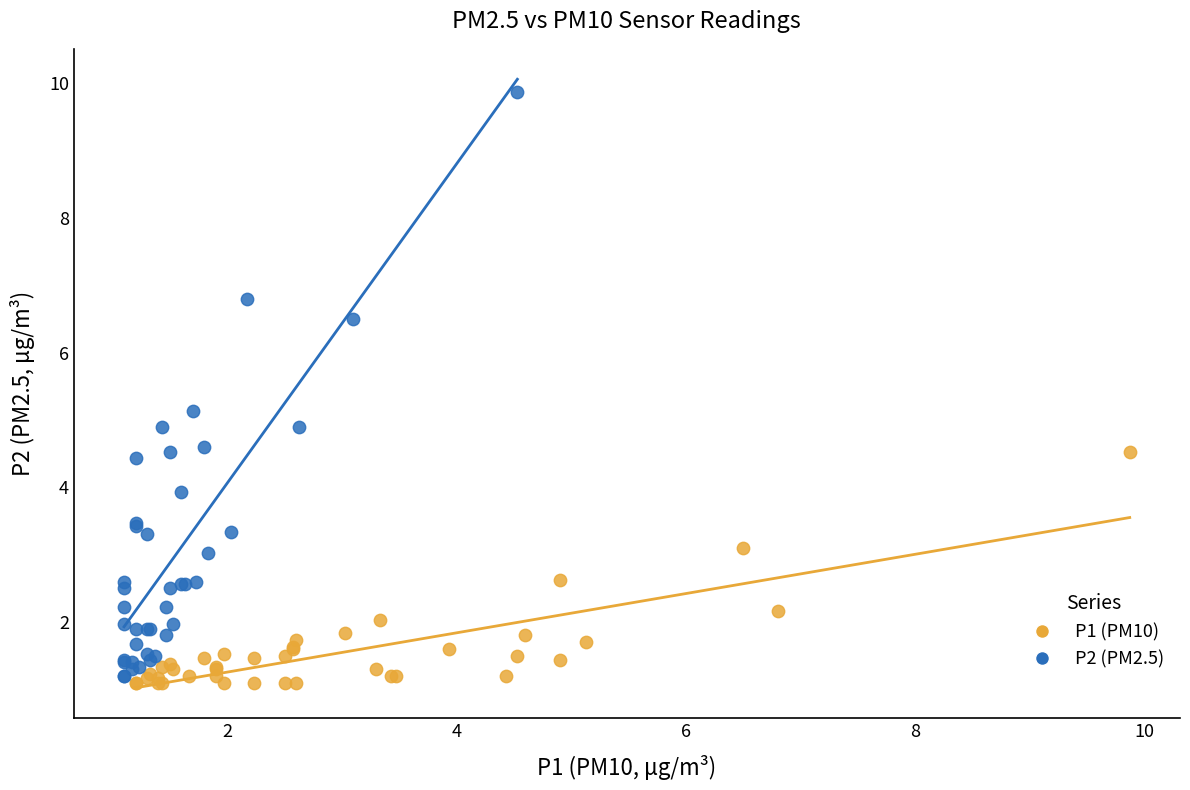

Which series has the largest Y range (max minus min)?

P2 (PM2.5)